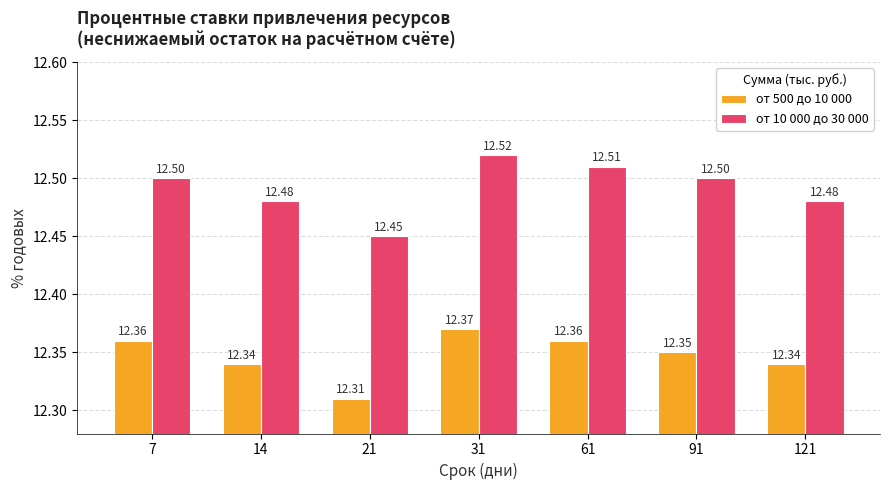

Rank the series by their average value, from lowest to highest.

от 500 до 10 000, от 10 000 до 30 000